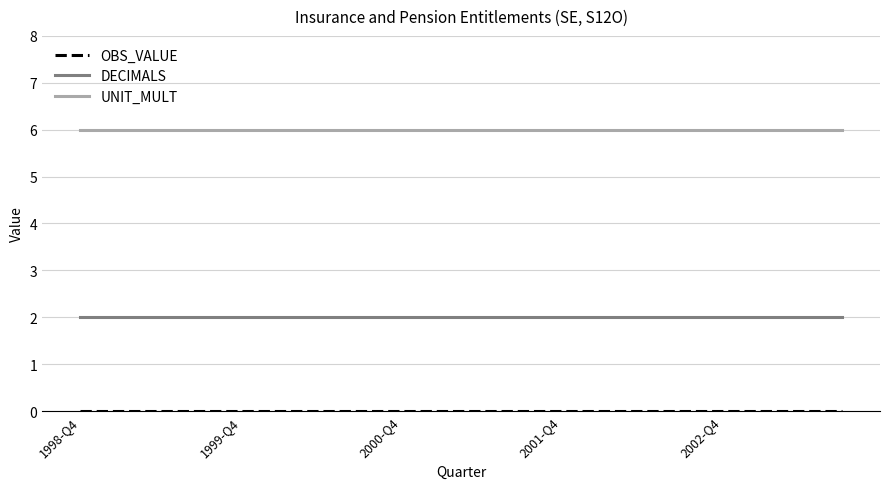

True or false: DECIMALS and UNIT_MULT cross at least once.

False